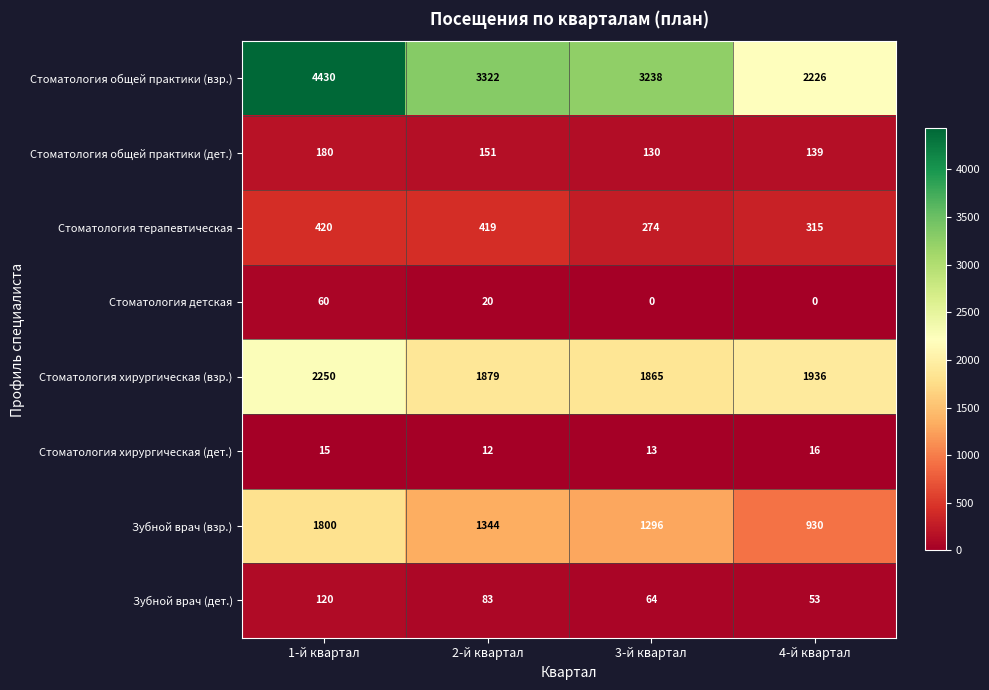

At which label does Стоматология хирургическая (взр.) first exceed 1936?

1-й квартал